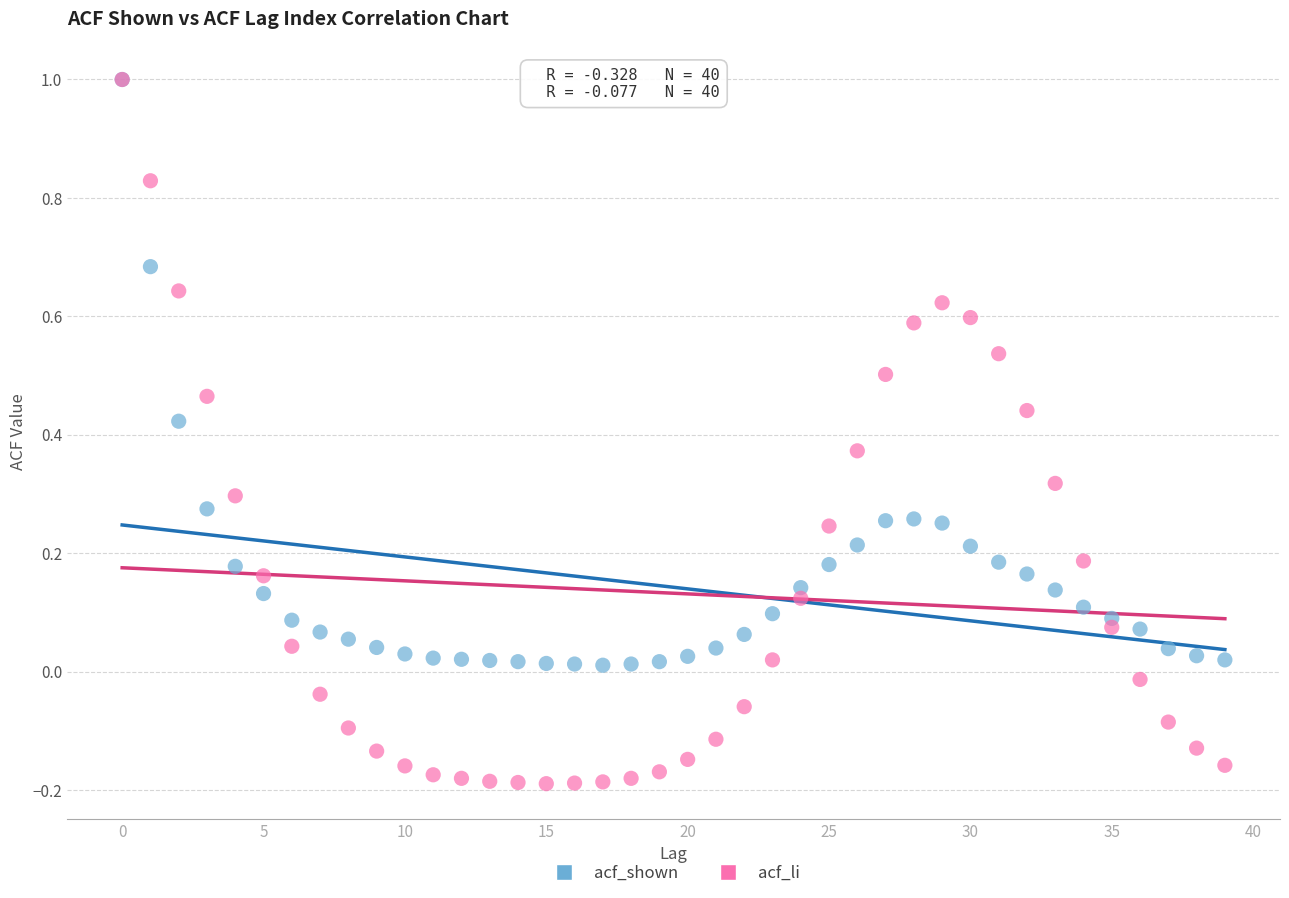

What are all the series names shown in the legend?

acf_shown, acf_li